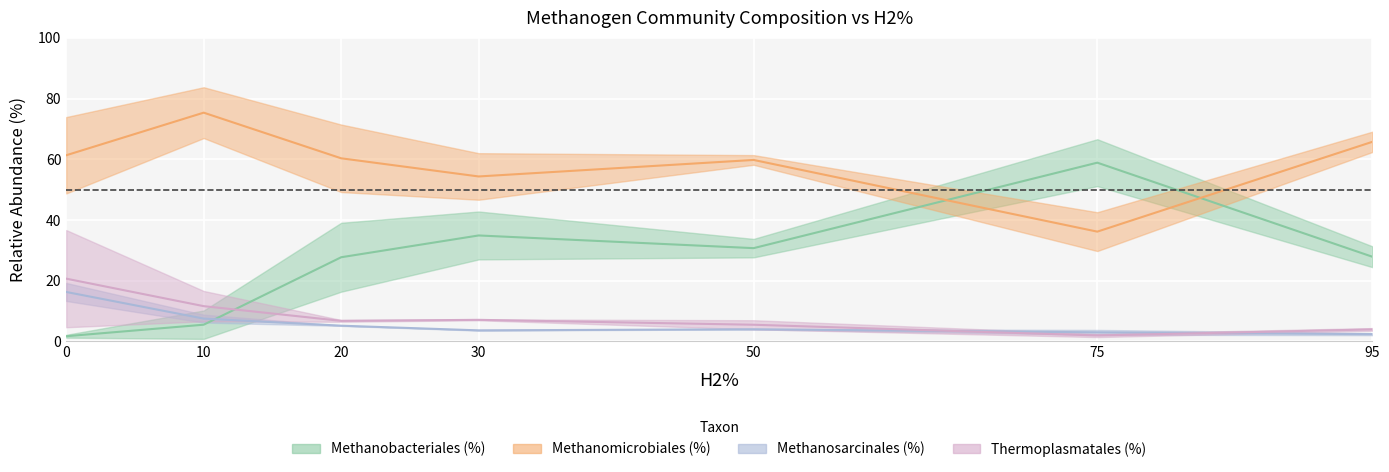

Which series has the widest spread of values?

Methanobacteriales (%)